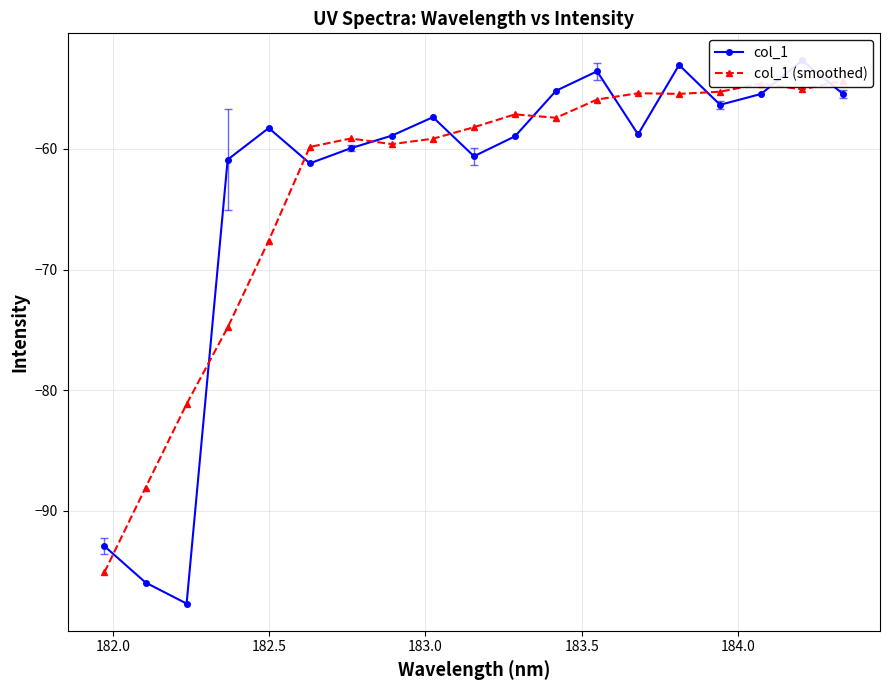

Is the value of col_1 at 181.5 greater than the value of col_1 (smoothed) at 13?

No